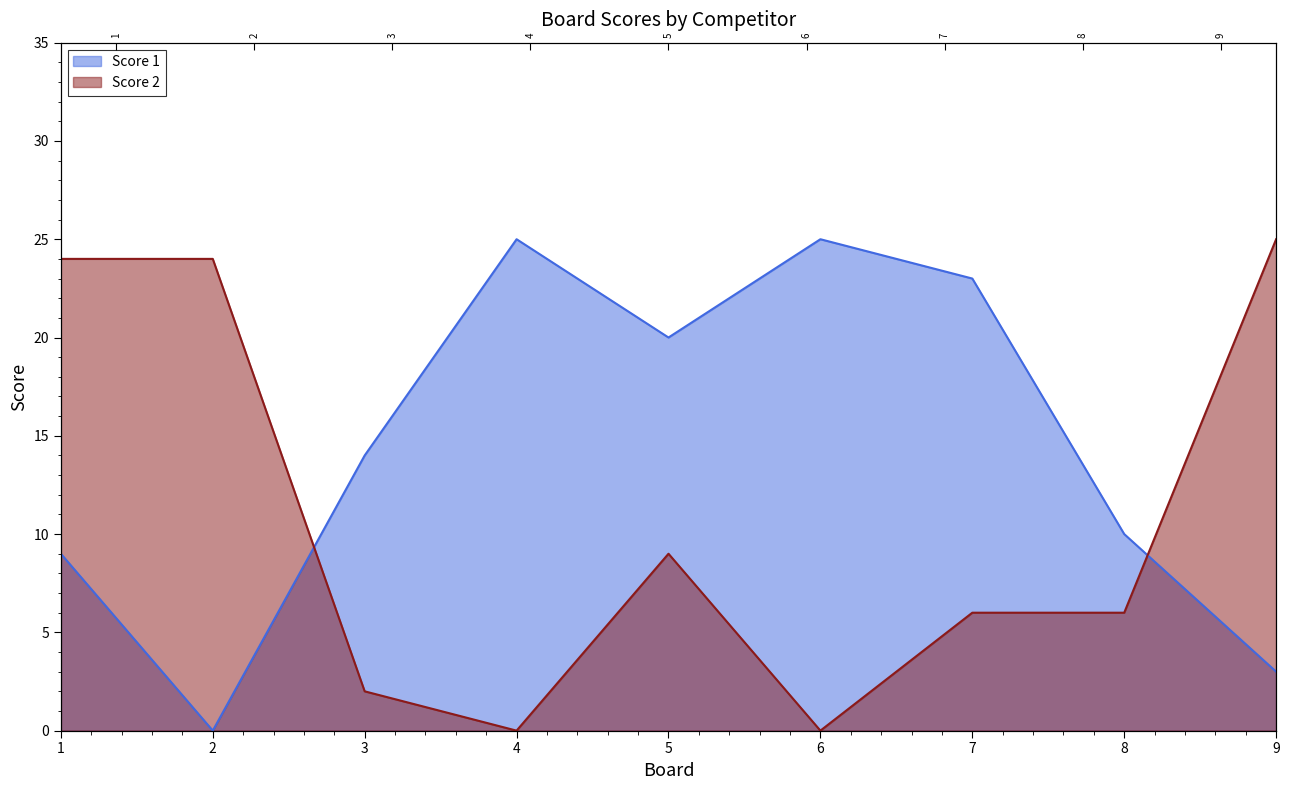

The value of Score 2 at 4 is 14. True or false?

False